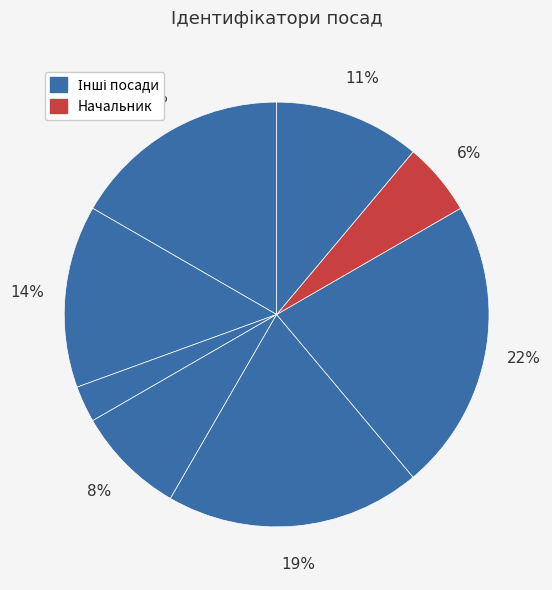

Count the number of slices in the pie.

8